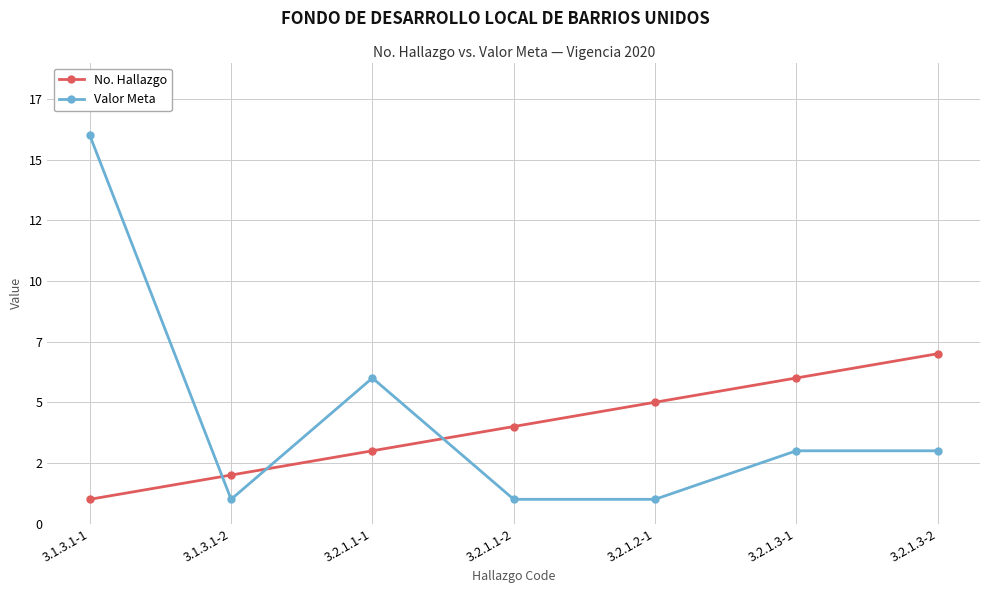

Reading left to right, transcribe all the data shown in this chart.

No. Hallazgo: 3.1.3.1-1=1	3.1.3.1-2=2	3.2.1.1-1=3	3.2.1.1-2=4	3.2.1.2-1=5	3.2.1.3-1=6	3.2.1.3-2=7
Valor Meta: 3.1.3.1-1=16	3.1.3.1-2=1	3.2.1.1-1=6	3.2.1.1-2=1	3.2.1.2-1=1	3.2.1.3-1=3	3.2.1.3-2=3